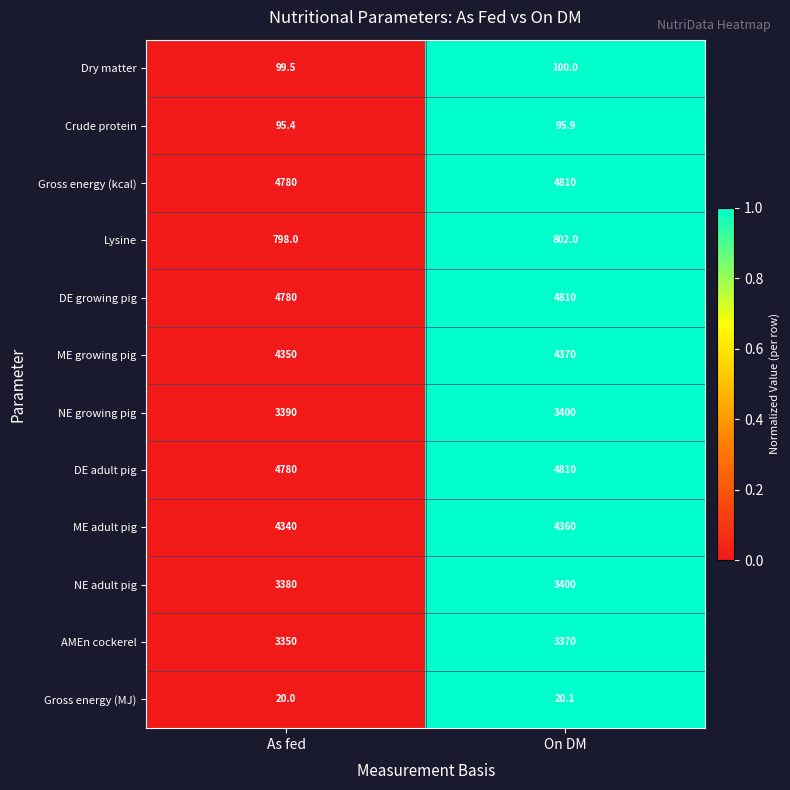

List the labels in order of NE adult pig value, largest first.

On DM, As fed